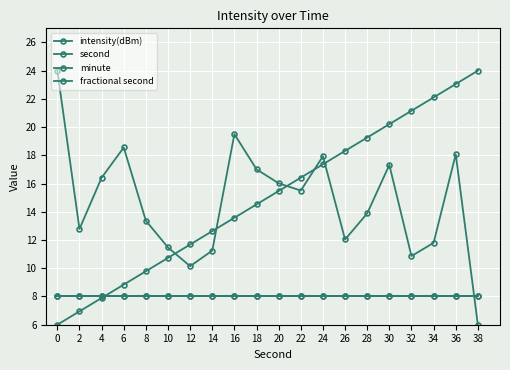

List the series in order of their peak value, highest first.

intensity(dBm), second, minute, fractional second